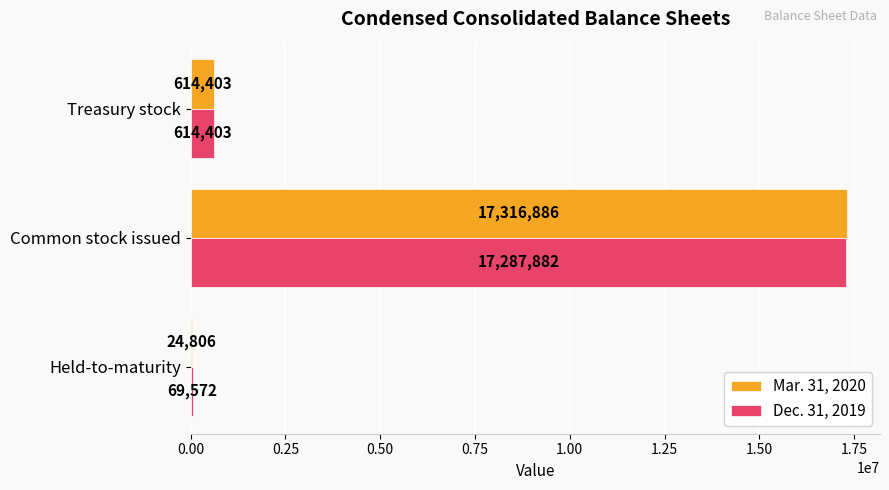

The Dec. 31, 2019 series shows 17287882 at Common stock issued. True or false?

True